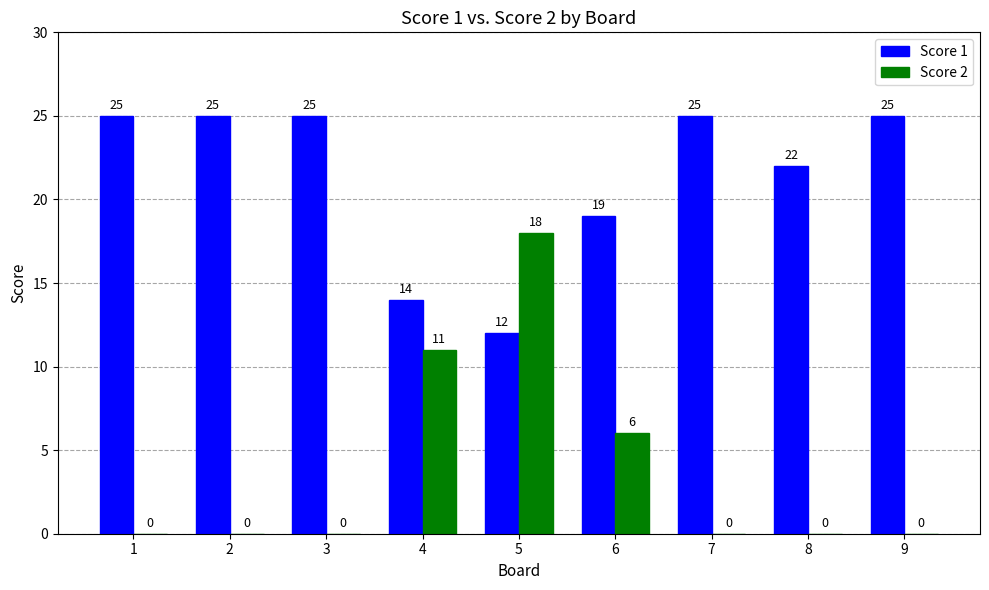

What is the maximum value for Score 2?

18